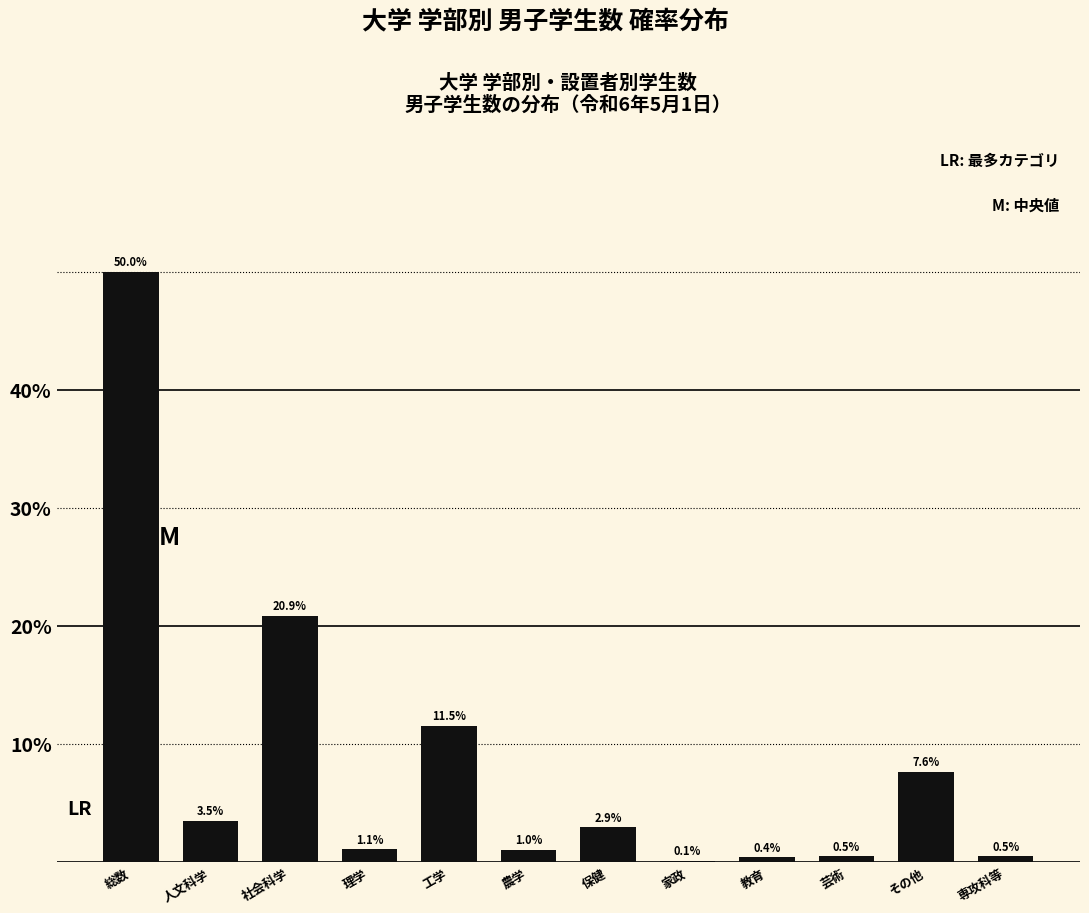

Reading left to right, extract all data points from this chart.

総数=50.0	人文科学=3.5	社会科学=20.9	理学=1.1	工学=11.5	農学=1.0	保健=2.9	家政=0.1	教育=0.4	芸術=0.5	その他=7.6	専攻科等=0.5